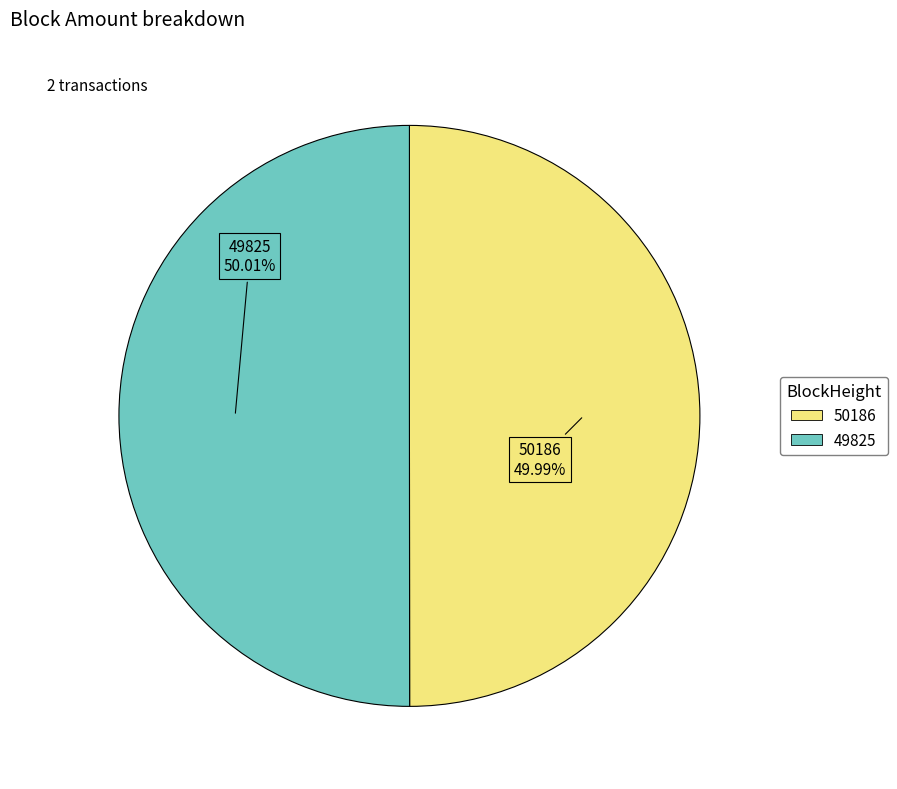

What percentage is the 49825 slice, to the nearest percent?

50%